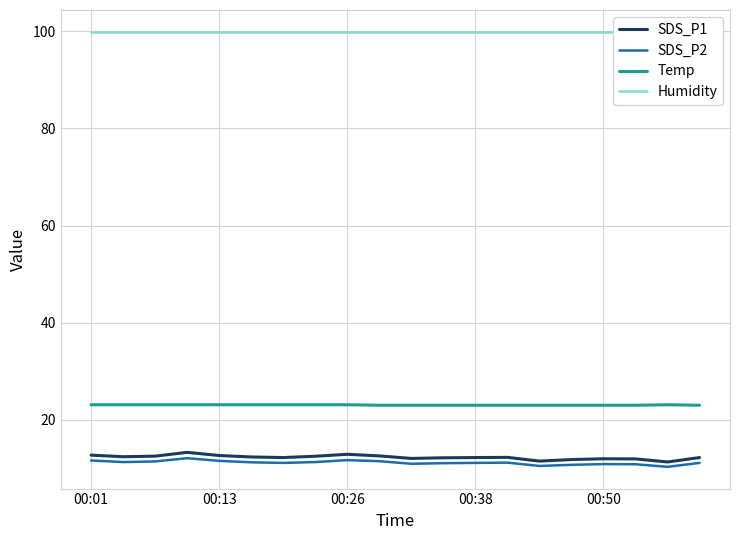

Which series has the largest total across all categories?

Humidity